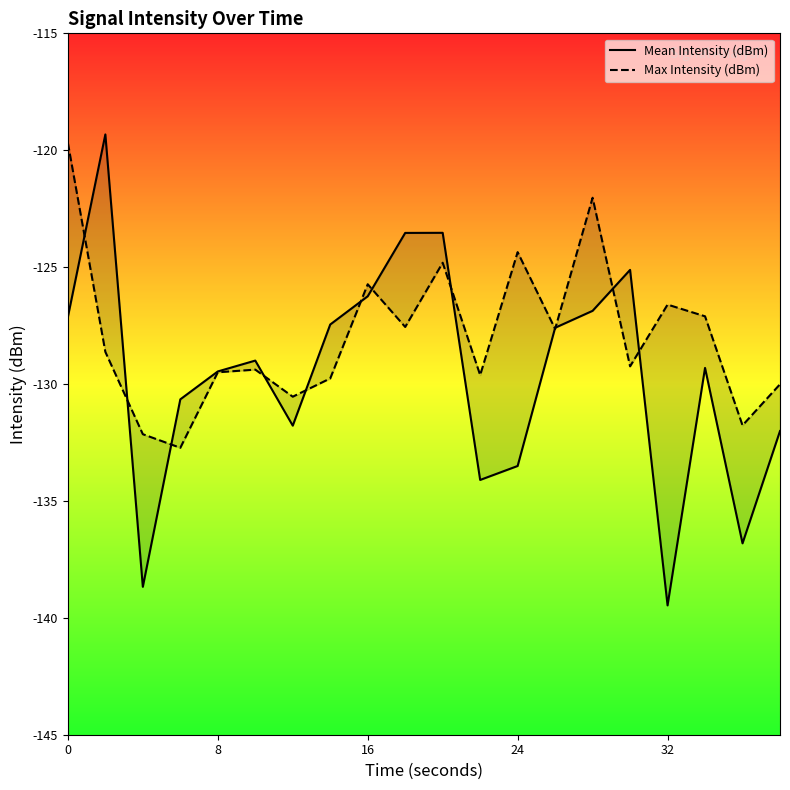

Does the chart have visible grid lines?

No